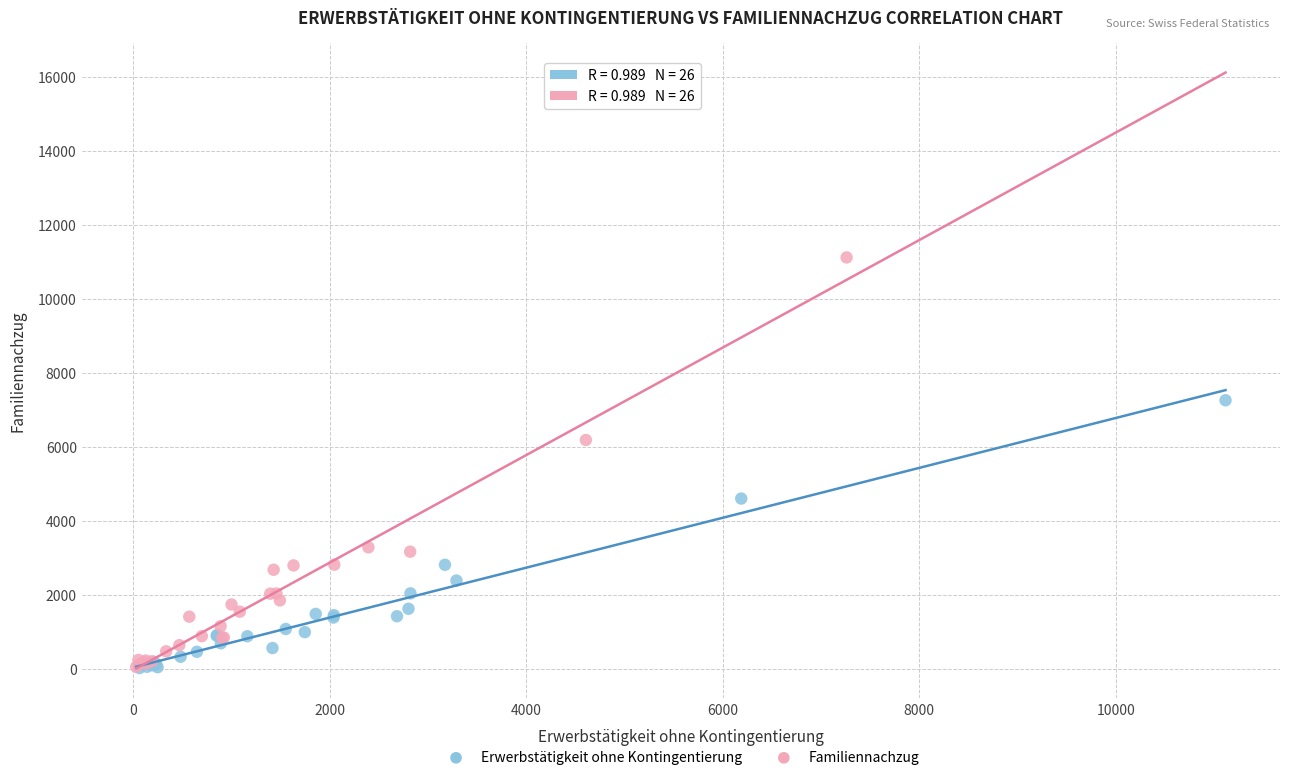

Which series contains the highest Y value?

Familiennachzug